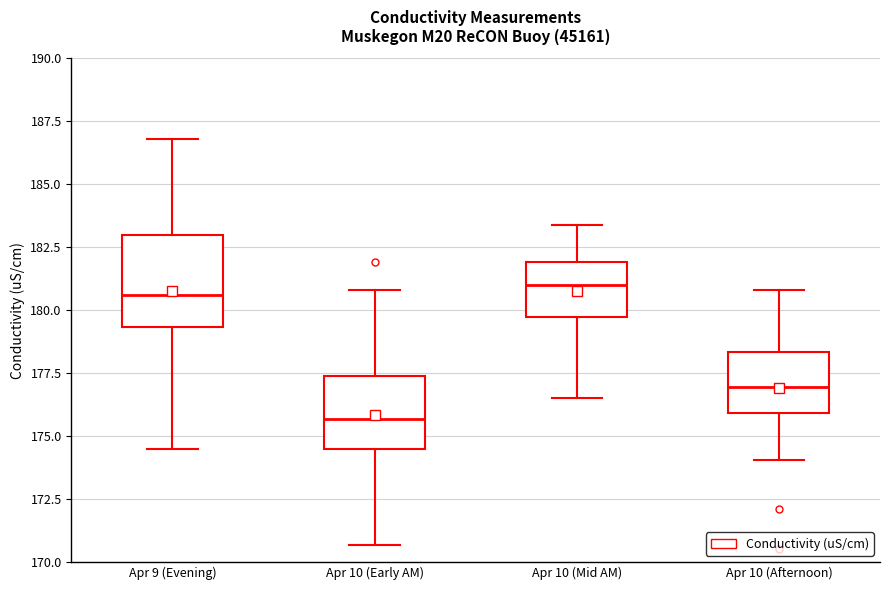

Reading left to right, transcribe this box plot: for each box, give where its median line is, the range the box spans, and where its two whiskers end, as read against the y-axis. The values are not printed on the chart, so give them approximately, as read against the axis.

Apr 9 (Evening): median 180.5, box 179.5 to 183.0, whiskers 174.5 to 187.0
Apr 10 (Early AM): median 175.5, box 174.5 to 177.5, whiskers 170.5 to 181.0
Apr 10 (Mid AM): median 181.0, box 179.5 to 182.0, whiskers 176.5 to 183.5
Apr 10 (Afternoon): median 177.0, box 176.0 to 178.5, whiskers 174.0 to 181.0